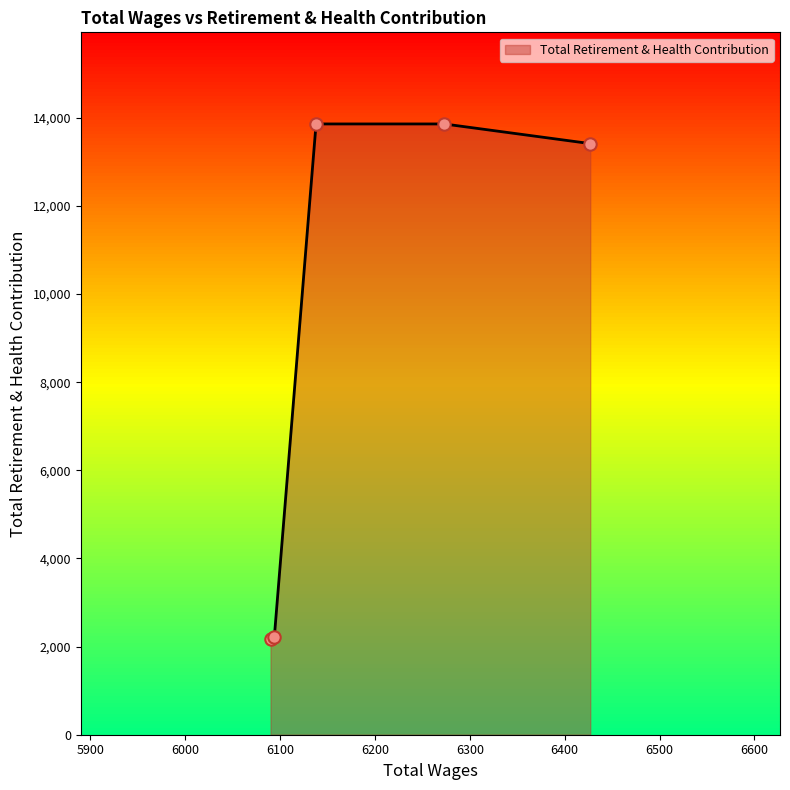

What is the ratio of the value at 6427.0 to the value at 6094.0?

6.0